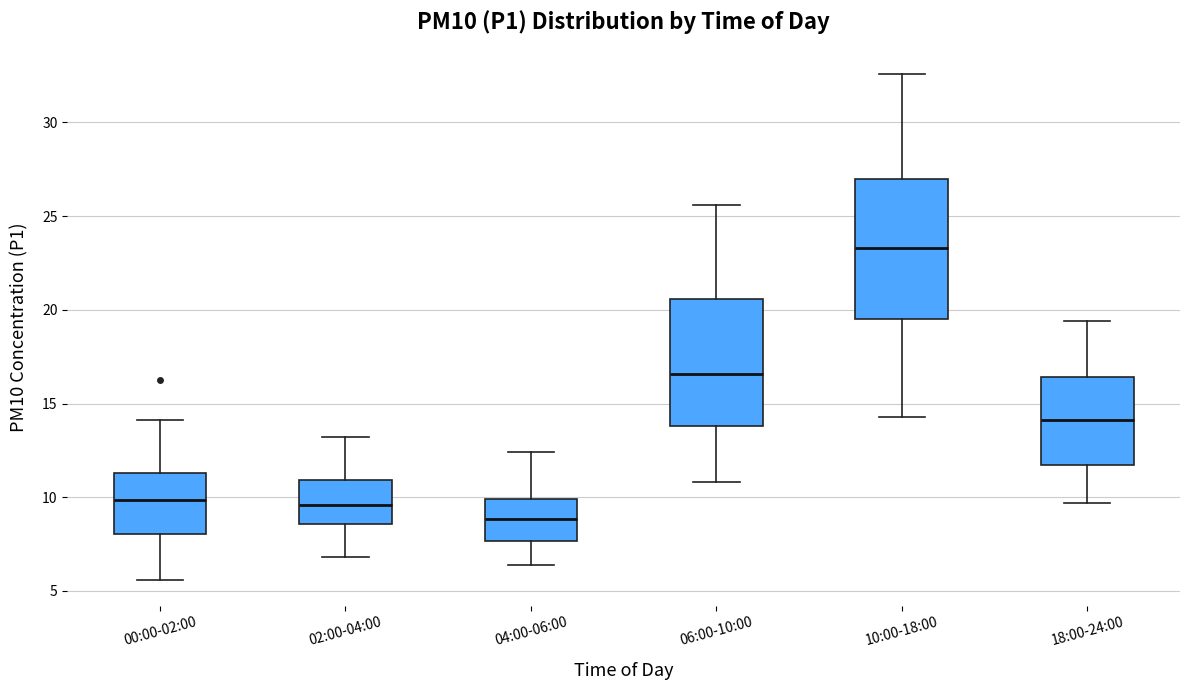

Reading left to right, transcribe this box plot: for each box, give where its median line is, the range the box spans, and where its two whiskers end, as read against the y-axis. The values are not printed on the chart, so give them approximately, as read against the axis.

00:00-02:00: median 10.0, box 8.0 to 11.5, whiskers 5.5 to 14.0
02:00-04:00: median 9.5, box 8.5 to 11.0, whiskers 7.0 to 13.0
04:00-06:00: median 9.0, box 7.5 to 10.0, whiskers 6.5 to 12.5
06:00-10:00: median 16.5, box 14.0 to 20.5, whiskers 11.0 to 25.5
10:00-18:00: median 23.5, box 19.5 to 27.0, whiskers 14.5 to 32.5
18:00-24:00: median 14.0, box 11.5 to 16.5, whiskers 9.5 to 19.5